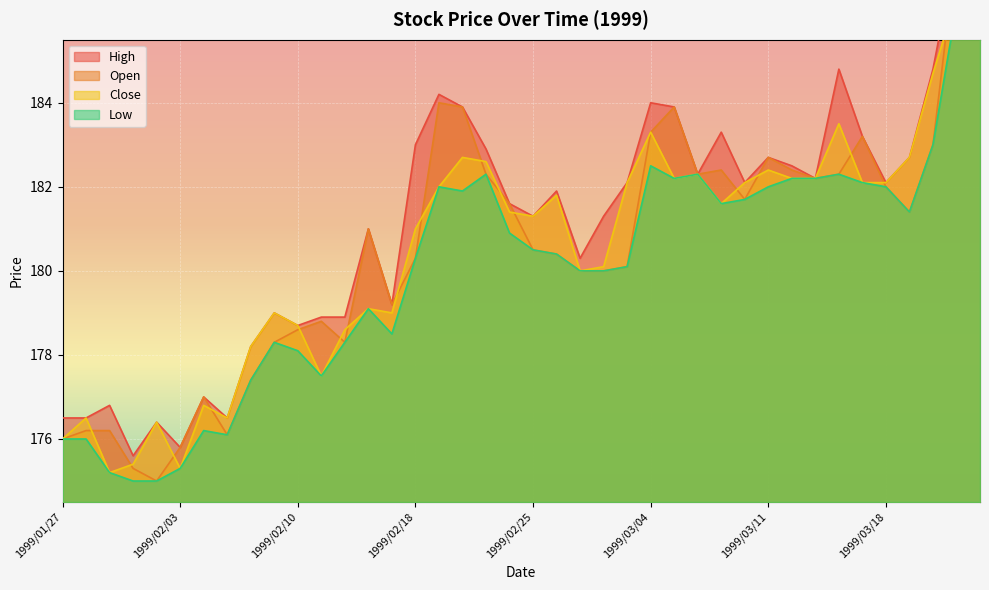

Reading right to left, extract all data points from this chart.

Open: 186.5	187.7	183.0	181.4	182.0	183.2	182.3	182.2	182.4	182.7	181.7	182.4	182.3	183.9	183.3	180.1	180.0	180.0	180.4	180.5	181.6	182.3	183.9	184.0	180.3	179.2	181.0	178.3	178.8	178.6	178.3	177.4	176.1	177.0	175.8	175.0	175.3	176.2	176.2	176.0
Close: 185.7	186.5	184.7	182.7	182.1	182.1	183.5	182.2	182.2	182.4	182.1	181.6	182.3	182.2	183.3	182.1	180.1	180.0	181.8	181.3	181.4	182.6	182.7	182.0	181.0	179.0	179.1	178.6	177.5	178.7	179.0	178.2	176.5	176.8	175.3	176.4	175.4	175.2	176.5	176.0
High: 186.5	187.7	184.8	182.7	182.1	183.2	184.8	182.2	182.5	182.7	182.1	183.3	182.3	183.9	184.0	182.1	181.3	180.3	181.9	181.3	181.6	182.9	183.9	184.2	183.0	179.2	181.0	178.9	178.9	178.7	179.0	178.2	176.5	177.0	175.8	176.4	175.6	176.8	176.5	176.5
Low: 185.7	186.3	183.0	181.4	182.0	182.1	182.3	182.2	182.2	182.0	181.7	181.6	182.3	182.2	182.5	180.1	180.0	180.0	180.4	180.5	180.9	182.3	181.9	182.0	180.3	178.5	179.1	178.3	177.5	178.1	178.3	177.4	176.1	176.2	175.3	175.0	175.0	175.2	176.0	176.0